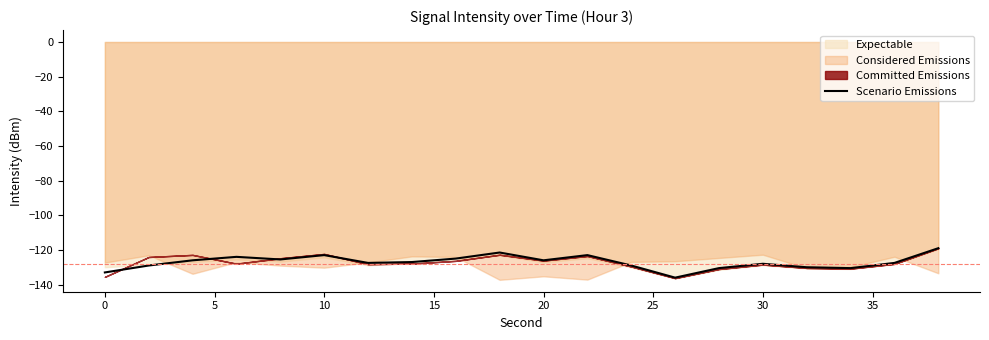

What is the maximum value for Scenario Emissions?

-119.0